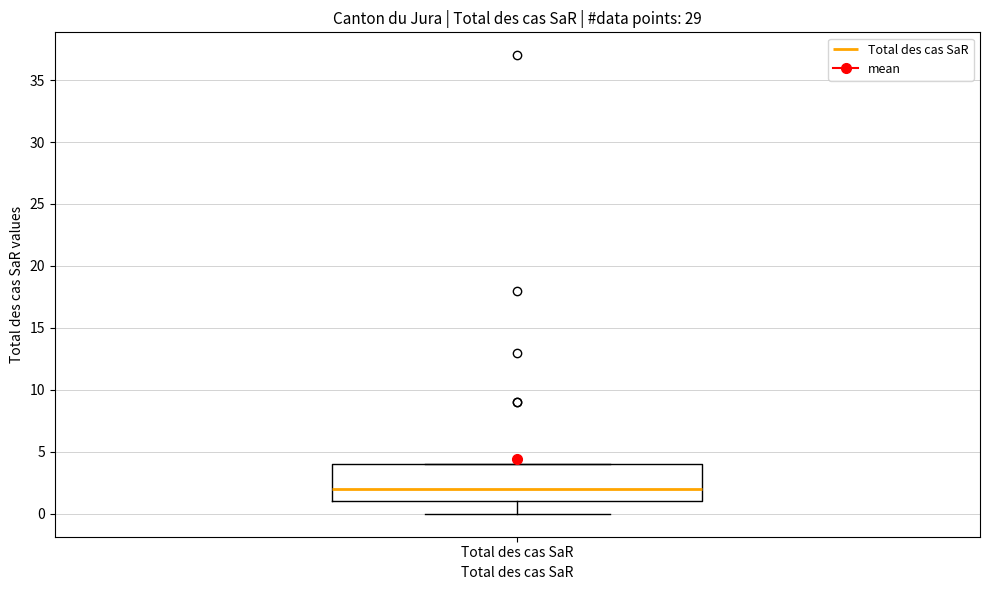

Read this box plot against the y-axis: the position of the median line, the range covered by the box, and the ends of both whiskers. The values are not printed on the chart, so give them approximately, as read against the axis.

median 2, box 1 to 4, whiskers 0 to 4